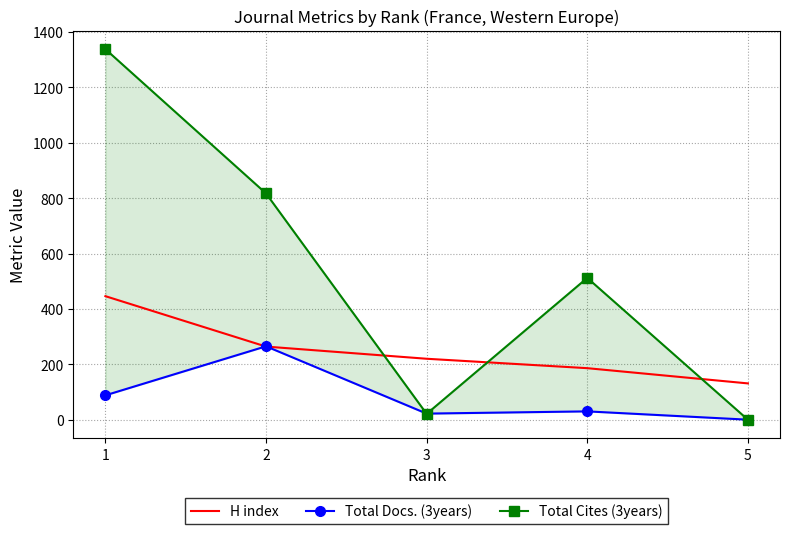

What is the sum of all Total Cites (3years) values?

2688